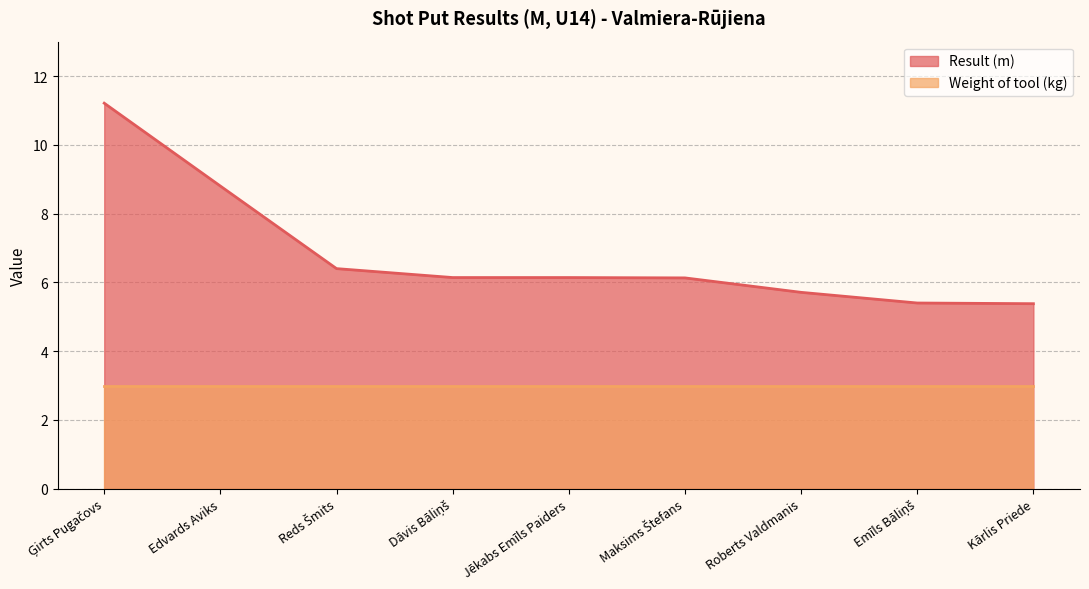

Which has a higher value, Kārlis Priede or Roberts Valdmanis?

Roberts Valdmanis